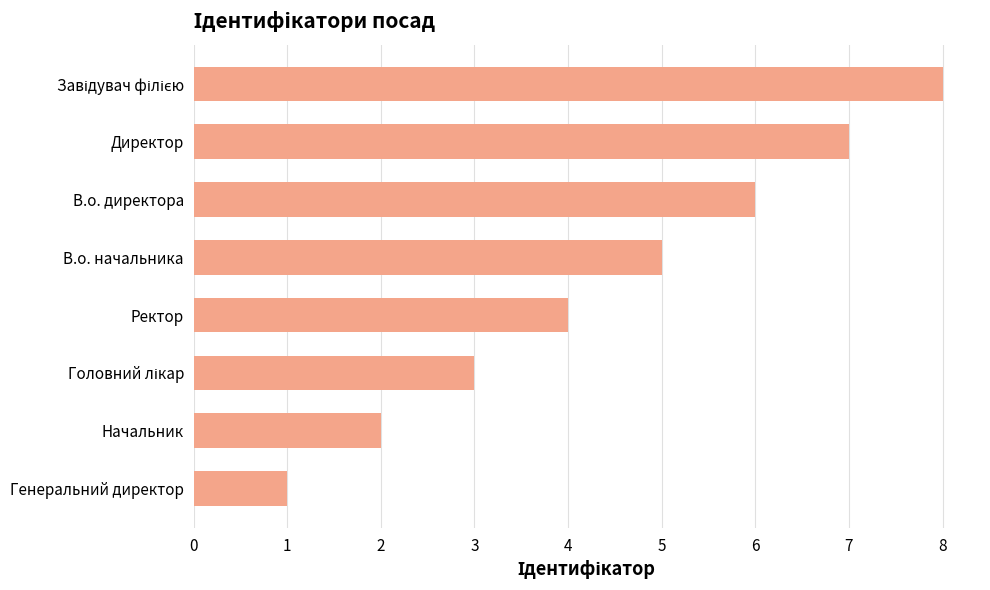

How many data points are less than 5?

4